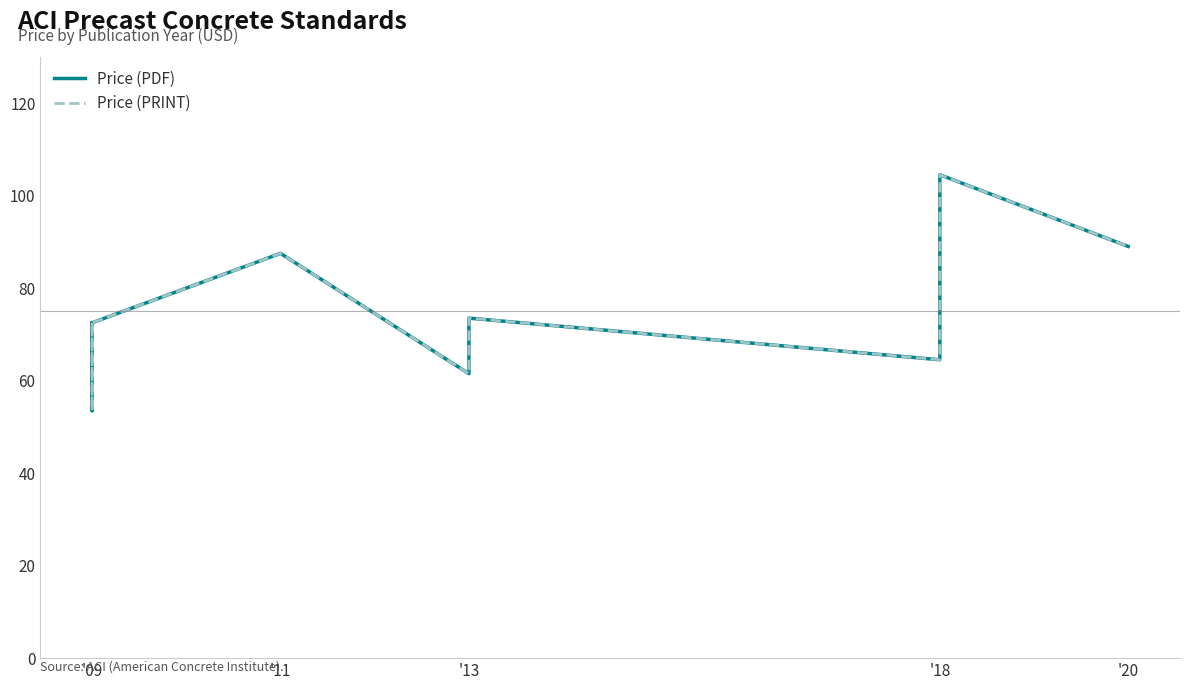

At '18, list the series in order from largest to smallest.

Price (PDF), Price (PRINT)